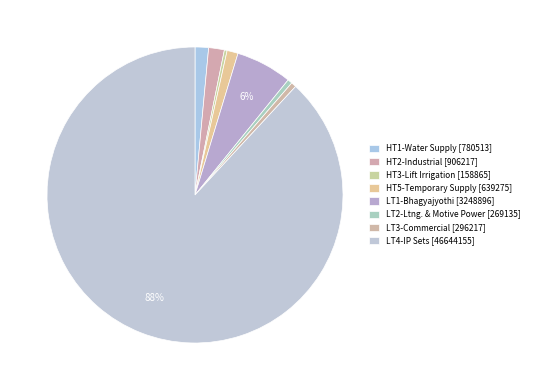

To the nearest percent, what is the difference between the LT2 and HT2 slice percentages?

1%